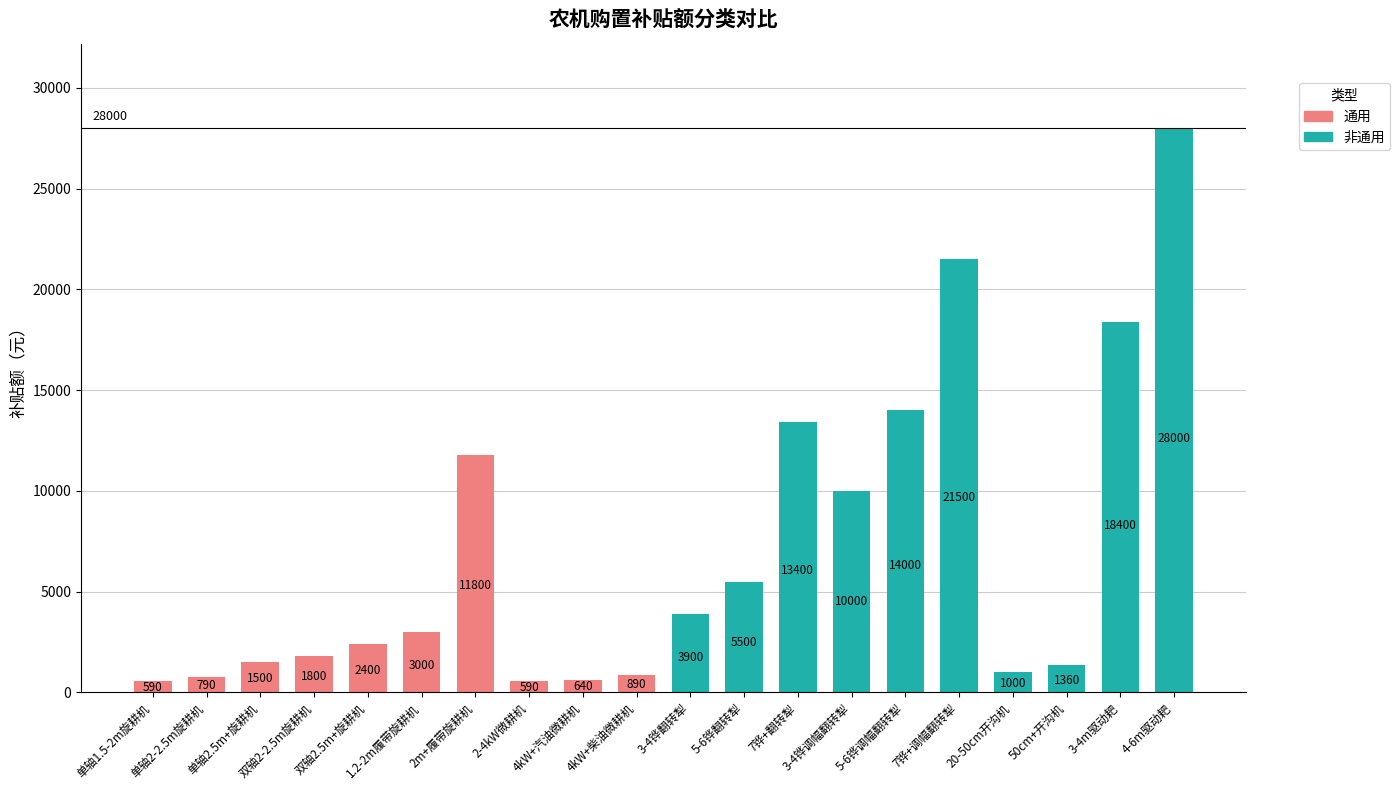

Does the chart contain any negative values?

No